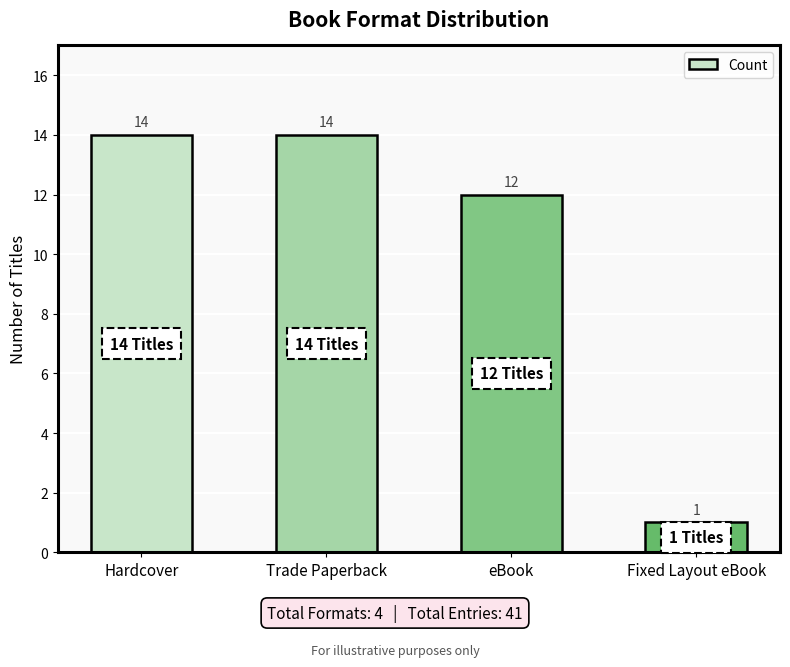

How many values are below 14?

2